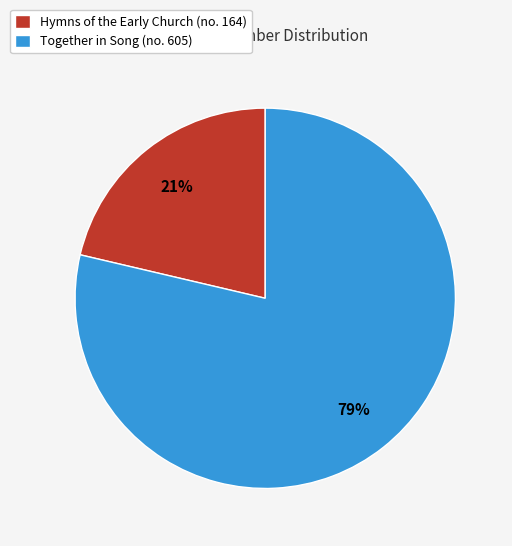

To the nearest percent, what is the average slice percentage?

50%